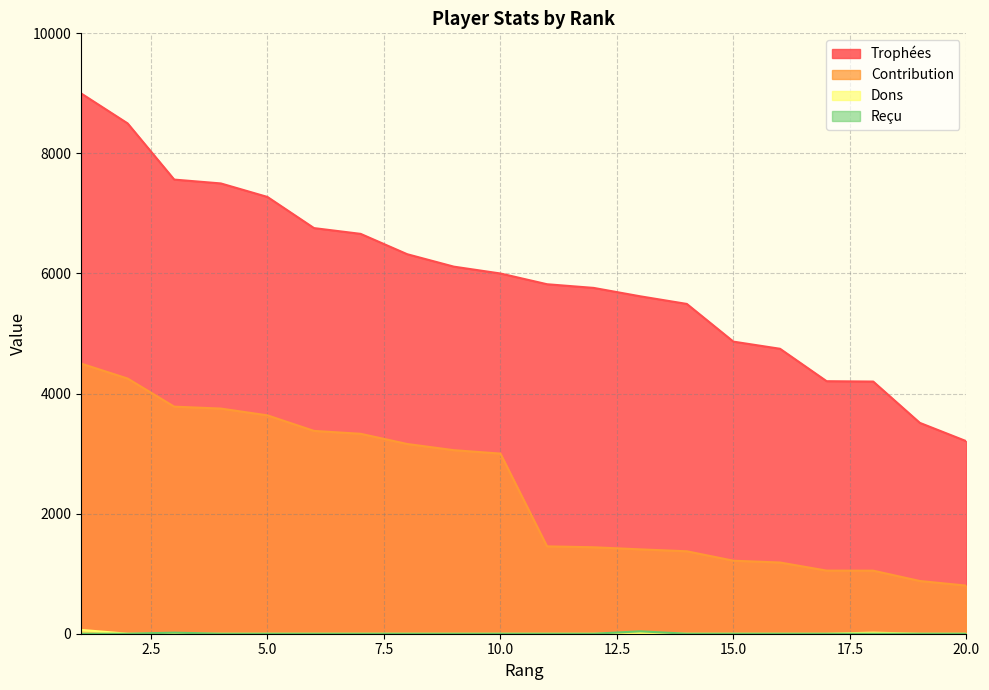

What is the average value of the Trophées series?

5956